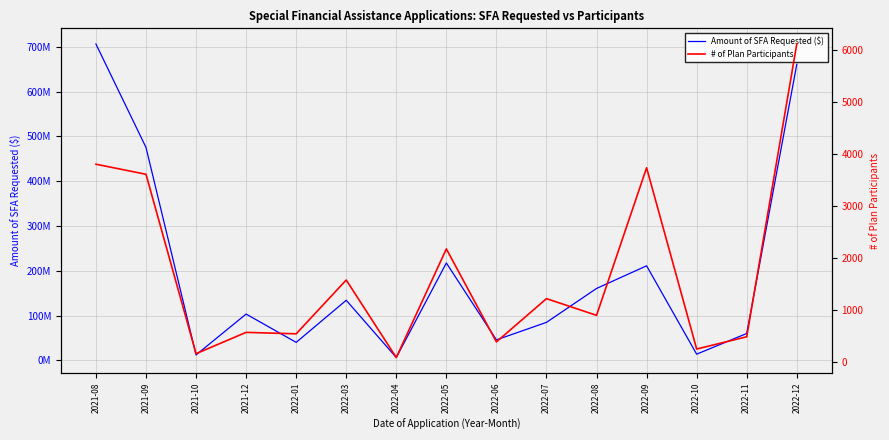

Where does the # of Plan Participants series first go above 891?

2021-08